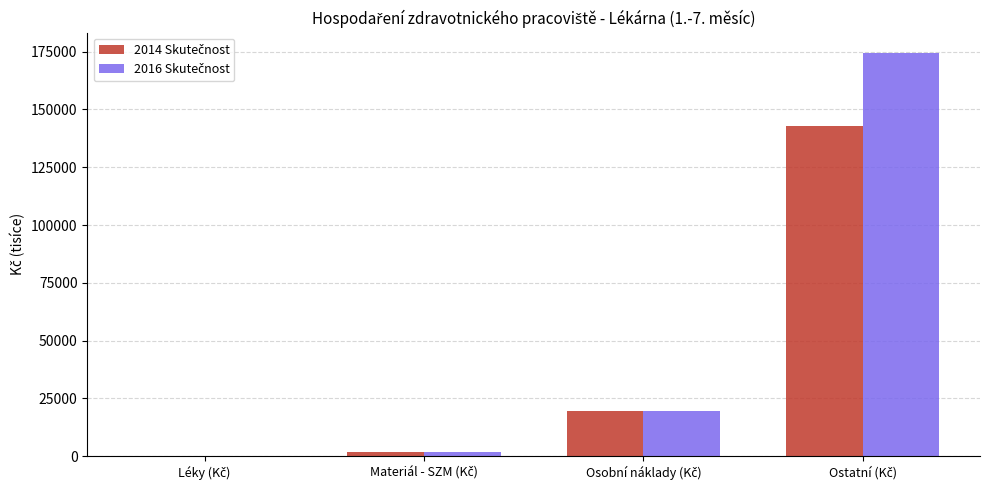

What is the maximum value shown in the chart?

174526.5